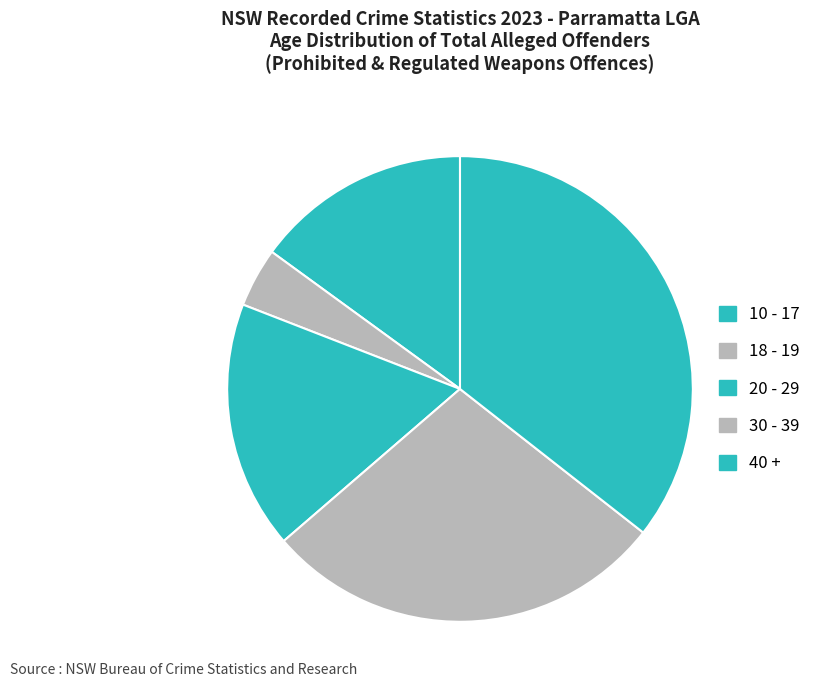

What is the smallest slice in the pie chart?

18 - 19